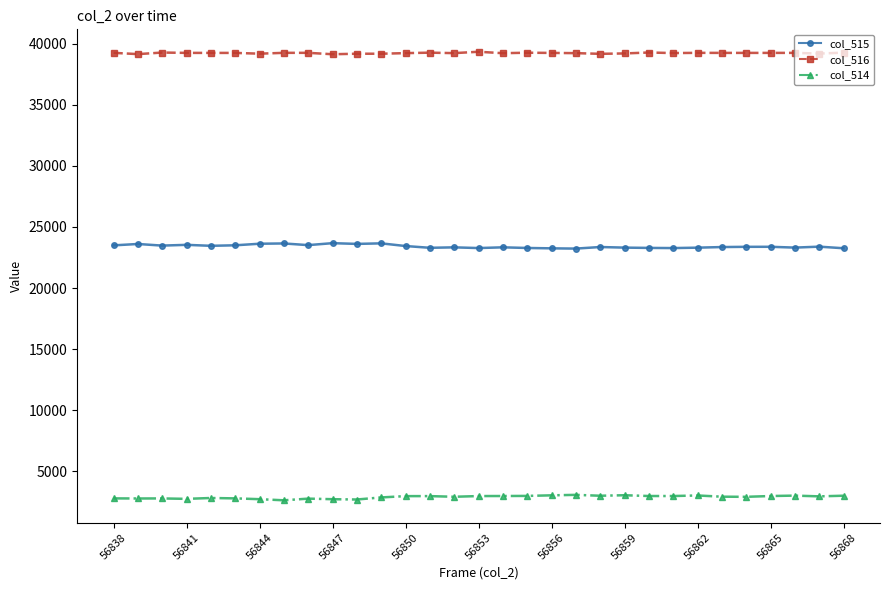

What is the value of the col_514 point at the 19th from the left?

3037